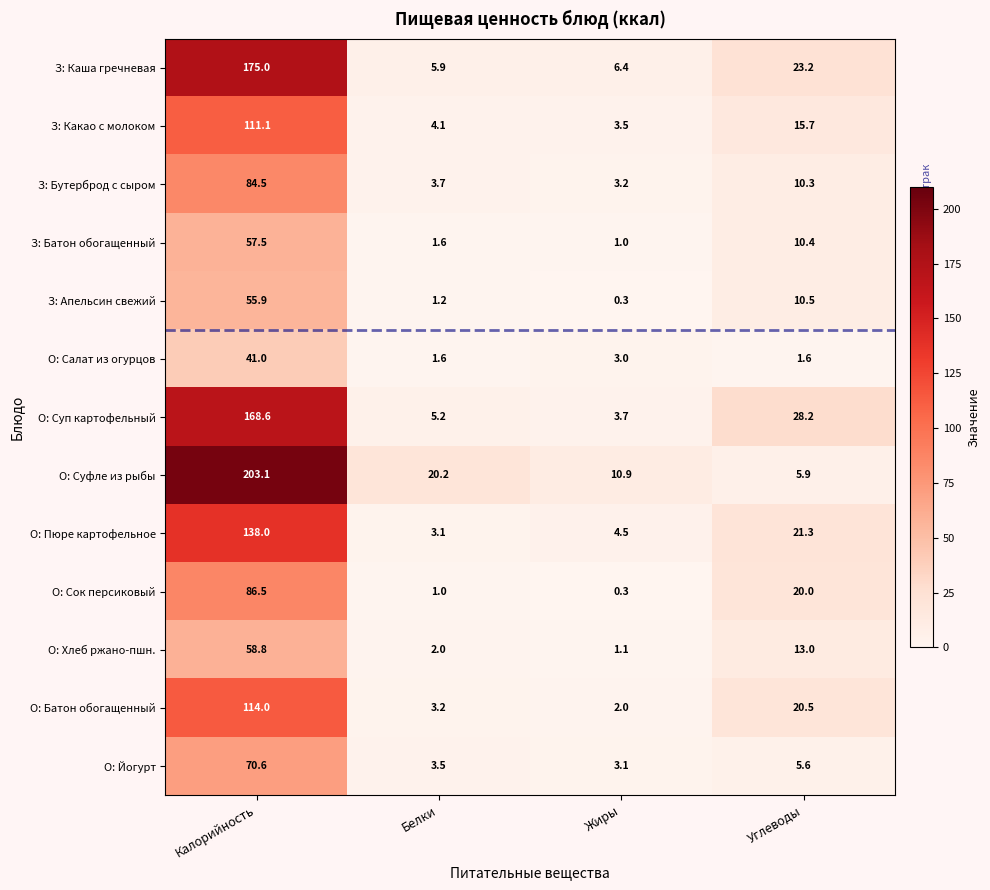

Which series has the largest total across all categories?

О: Суфле из рыбы